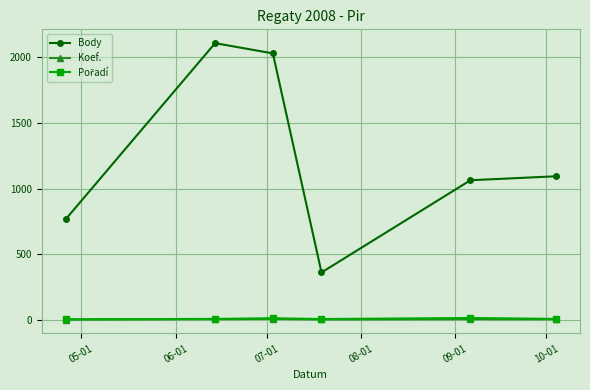

Which series has the widest spread of values?

Body